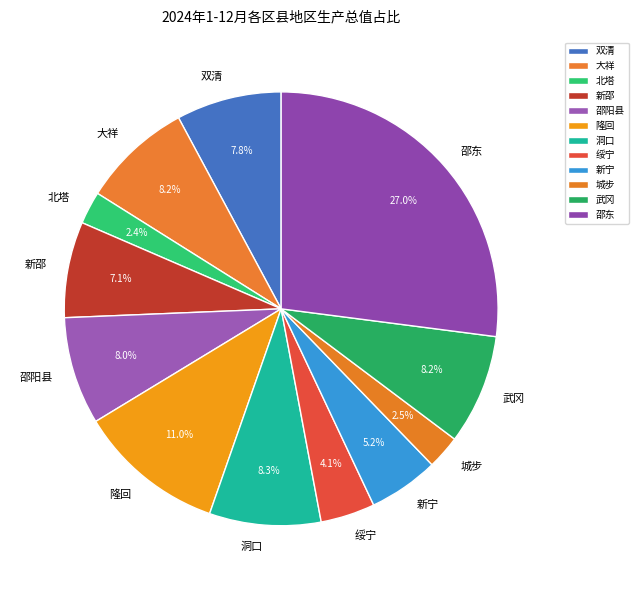

The 洞口 slice represents 17% of the pie. True or false?

False